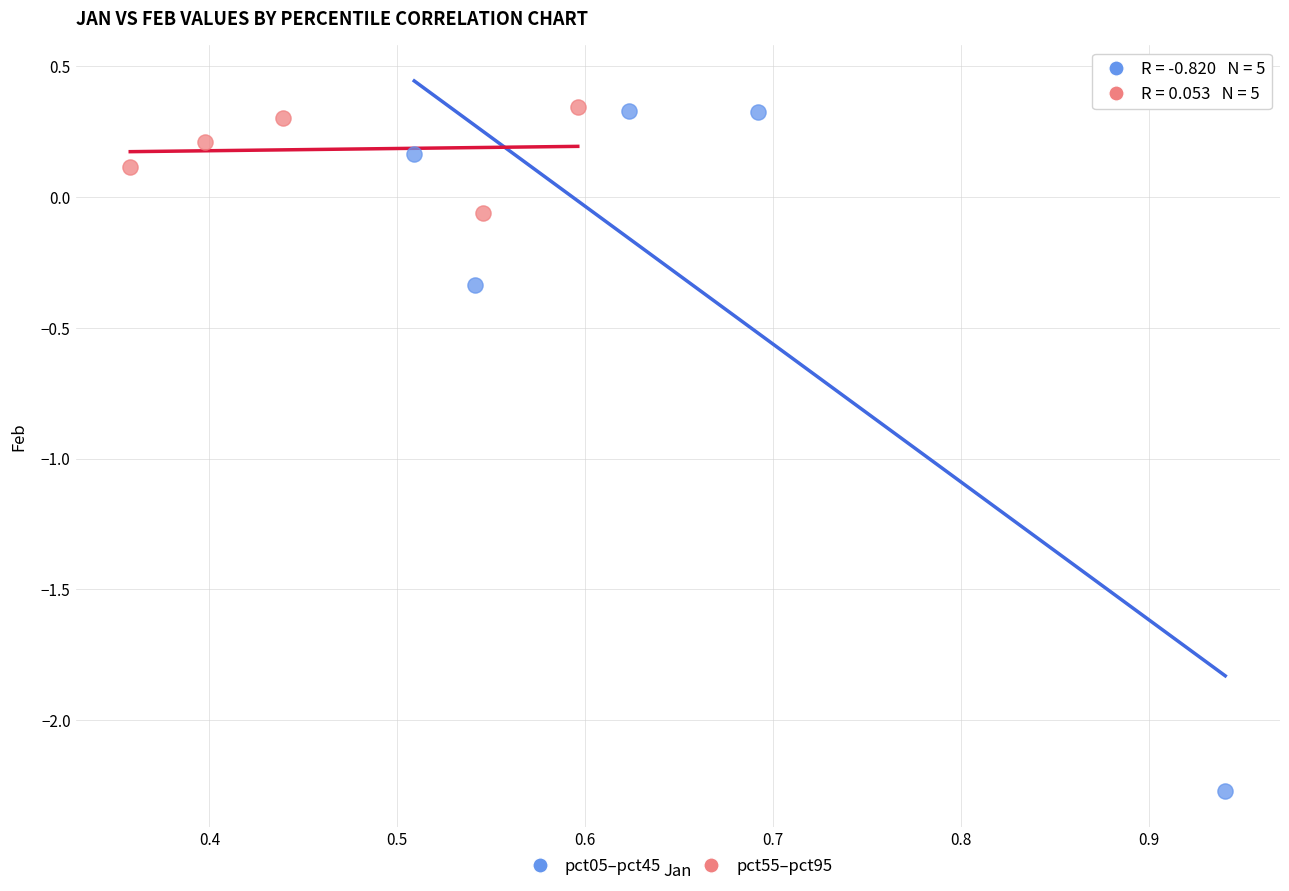

Which series has the largest Y range (max minus min)?

pct05–pct45